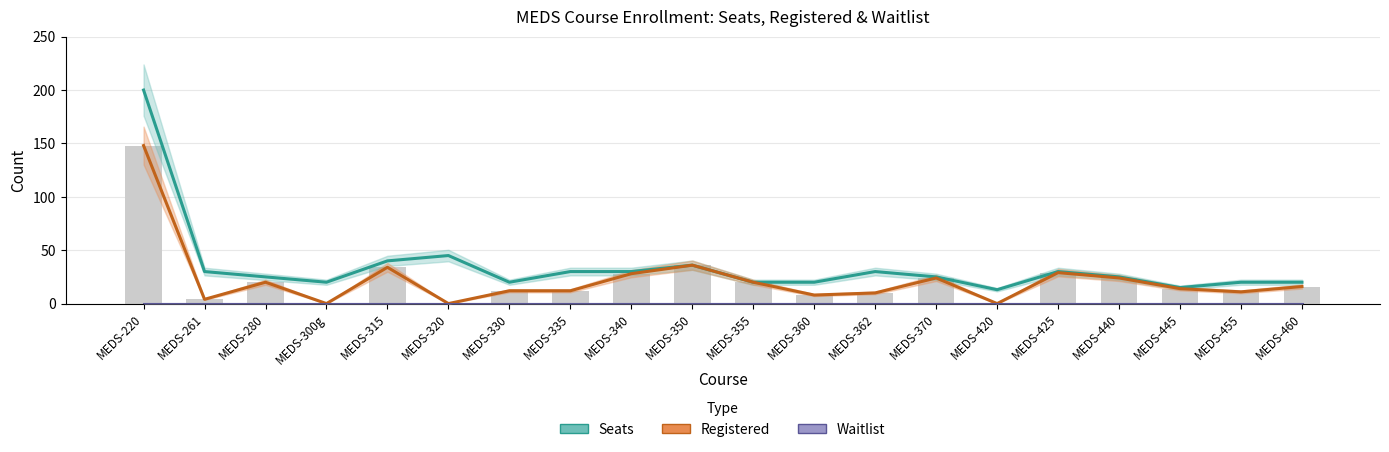

The value of Registered at MEDS-362 is 16. True or false?

False